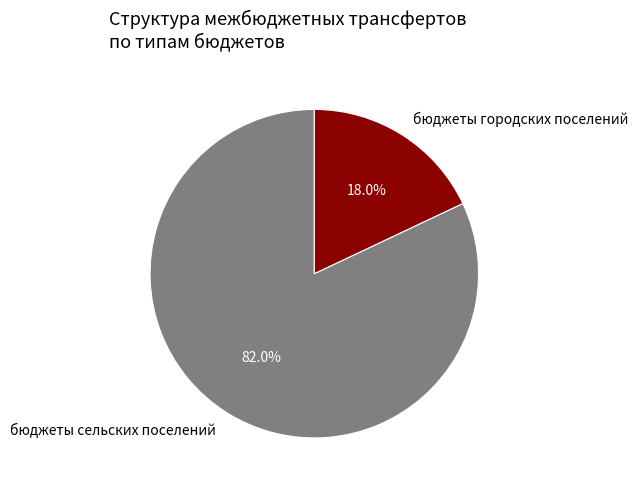

What is the ratio of the value at бюджеты сельских поселений to the value at бюджеты городских поселений?

4.6